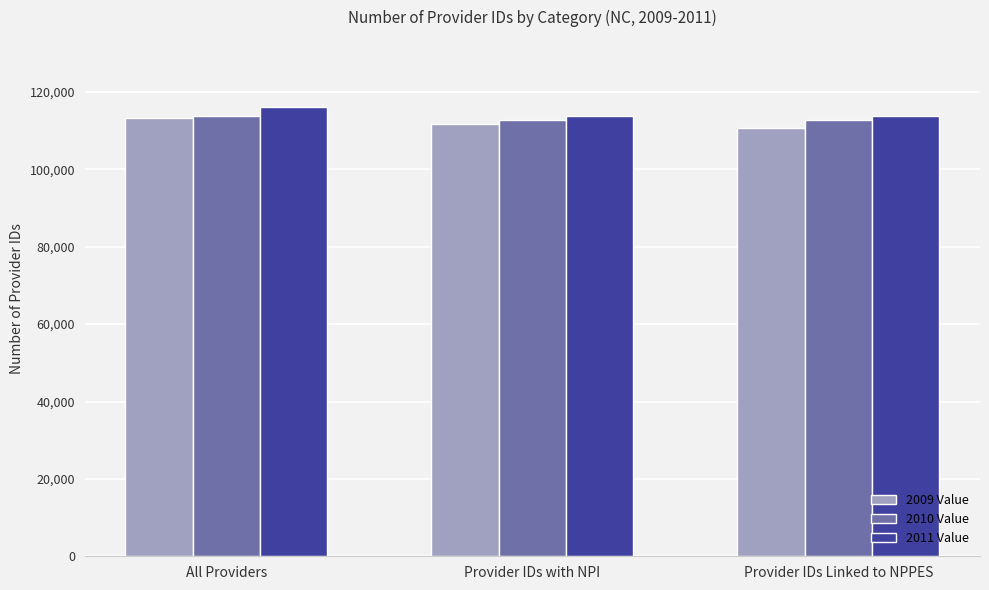

What is the label of the 3rd bar from the right?

All Providers